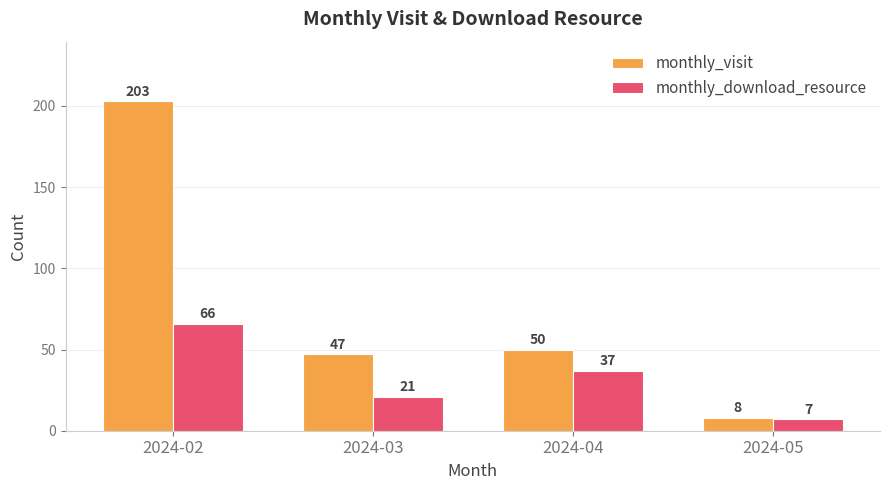

True or false: monthly_visit has a value of 47 at 2024-03.

True